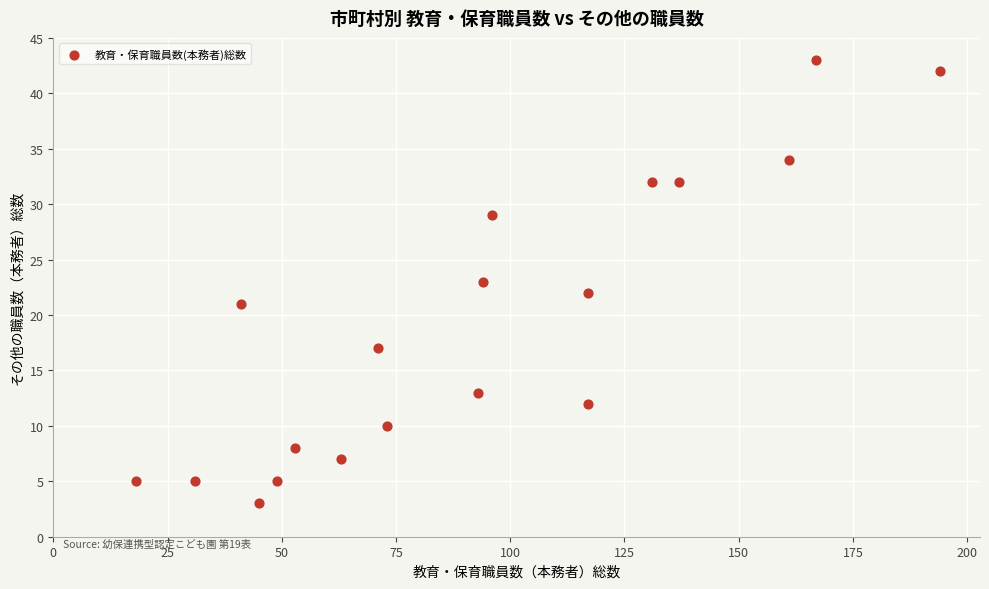

What is the range of X values (max minus min)?

176